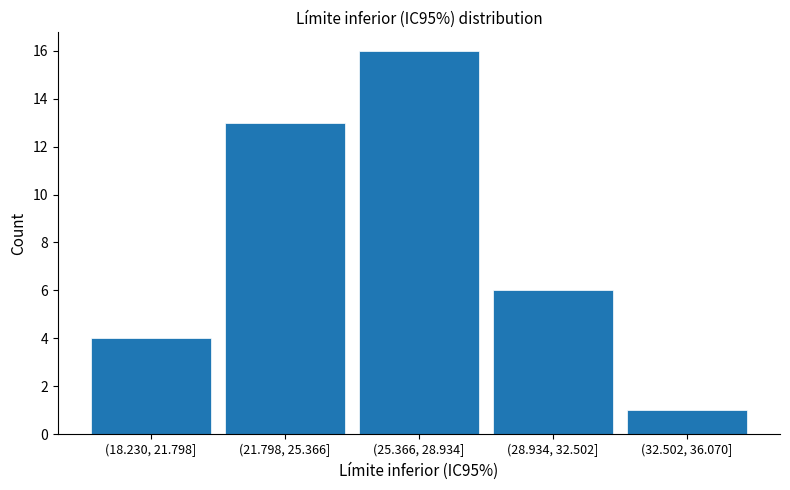

Reading left to right, list all the values displayed in this chart.

(18.230, 21.798]=4	(21.798, 25.366]=13	(25.366, 28.934]=16	(28.934, 32.502]=6	(32.502, 36.070]=1